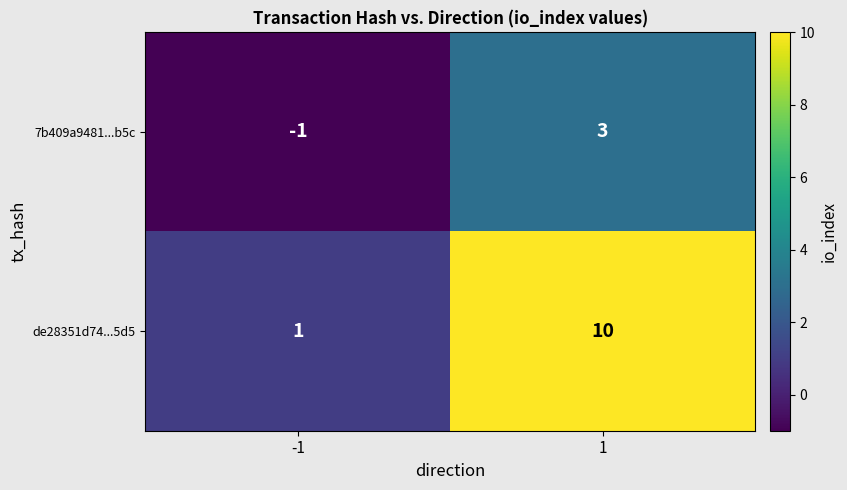

At which category is the sum across all series the highest?

1